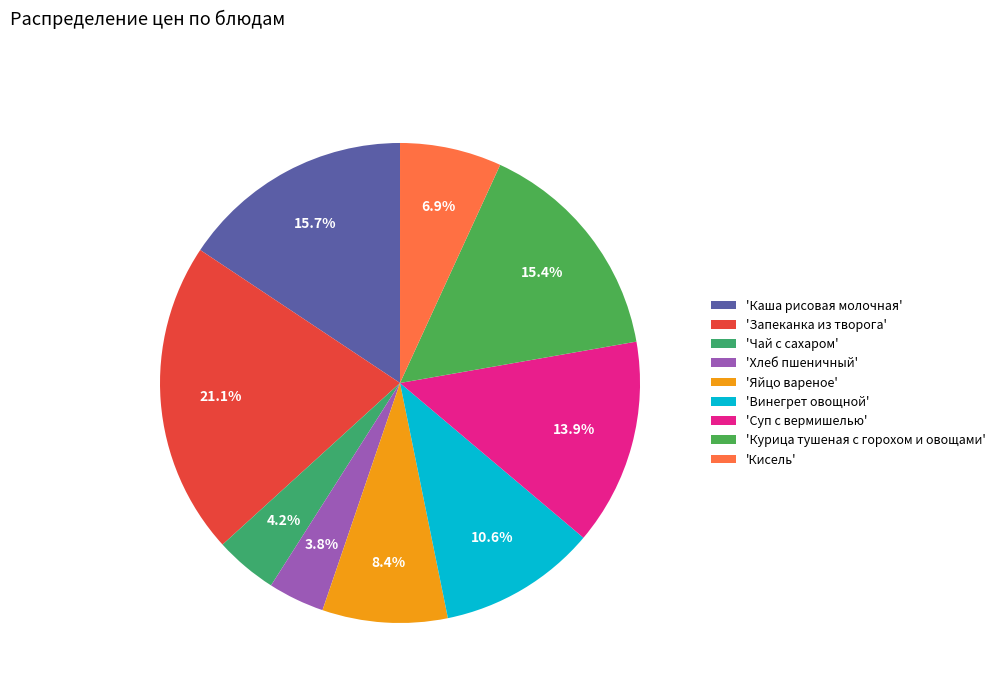

What is the largest slice in the pie chart?

'Запеканка из творога'